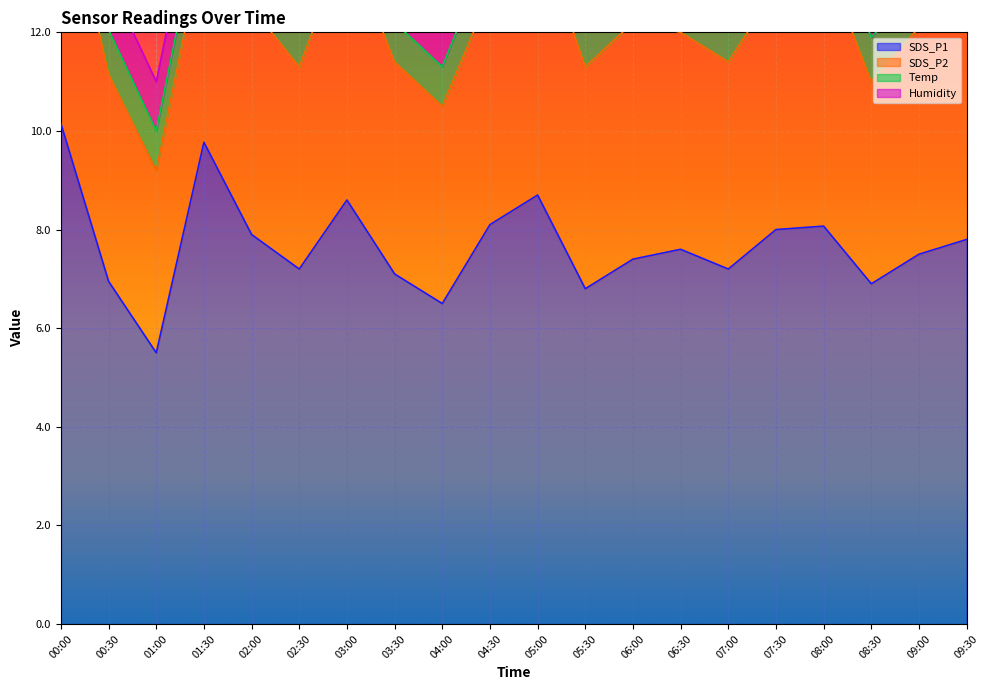

How many lines are shown in the chart?

4